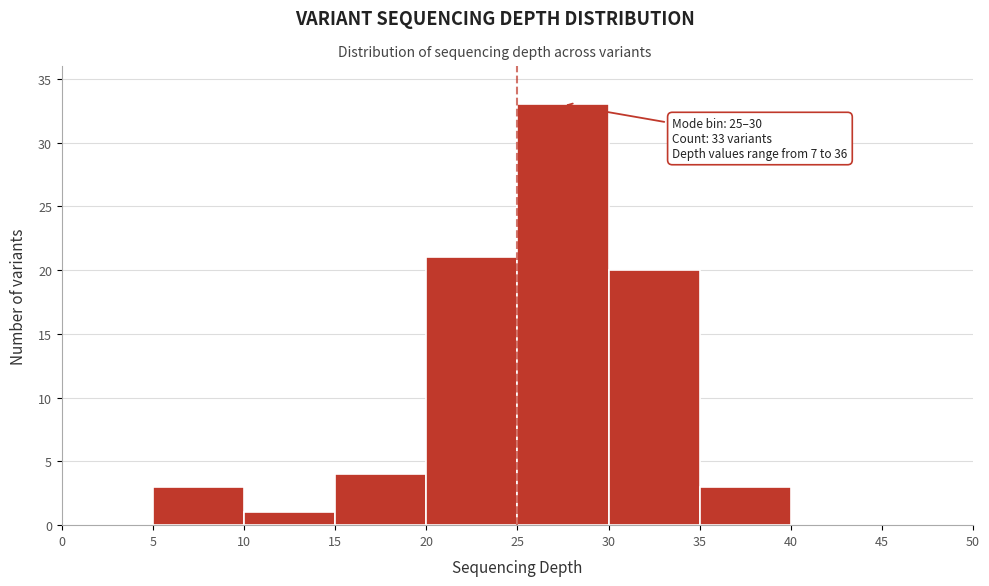

Which range on the x-axis has the tallest bar?

25 to 30